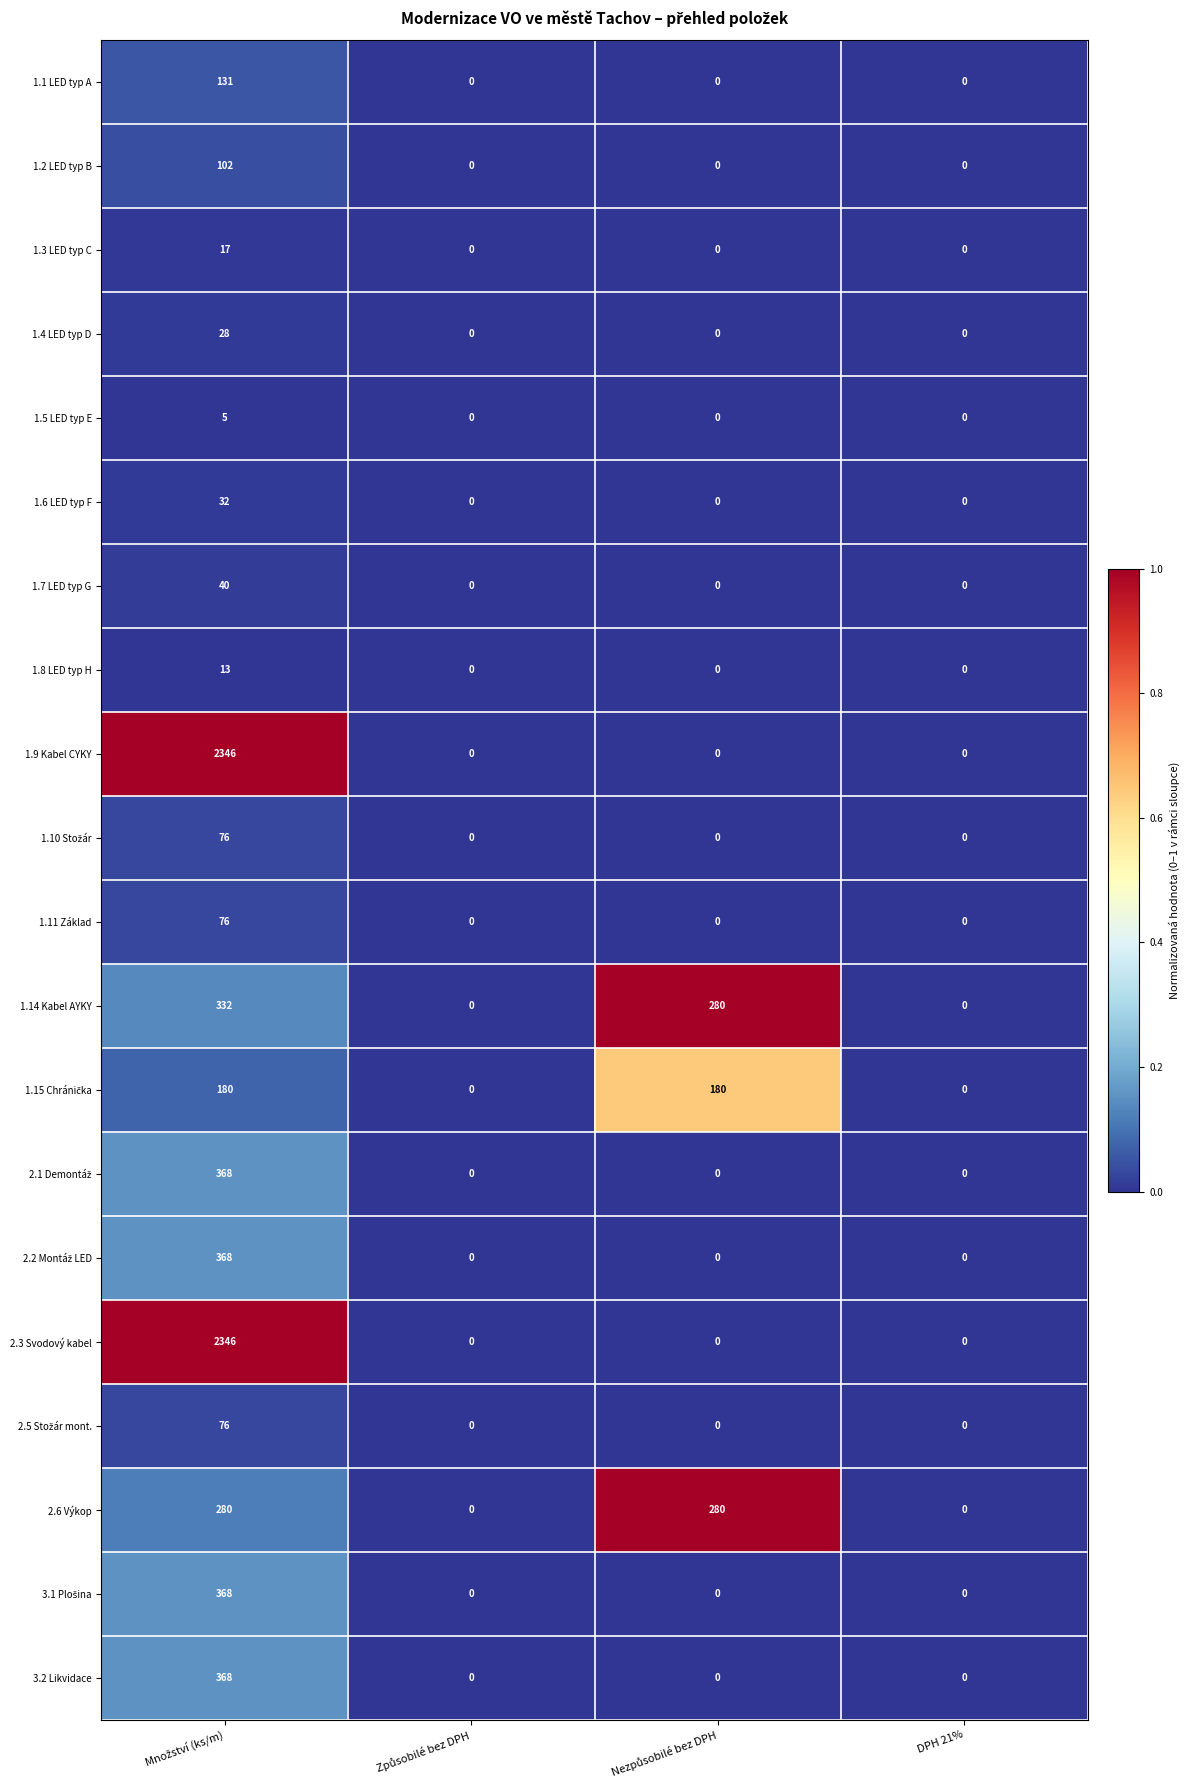

What is the maximum value shown in the chart?

2346